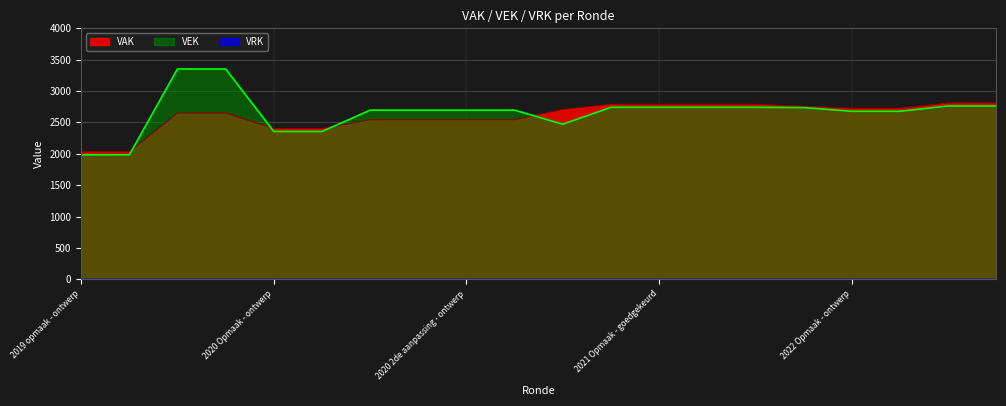

What is the difference between the VAK values at 2020 Opmaak - goedgekeurd and 2020 1ste aanpassing - ontwerp?

140